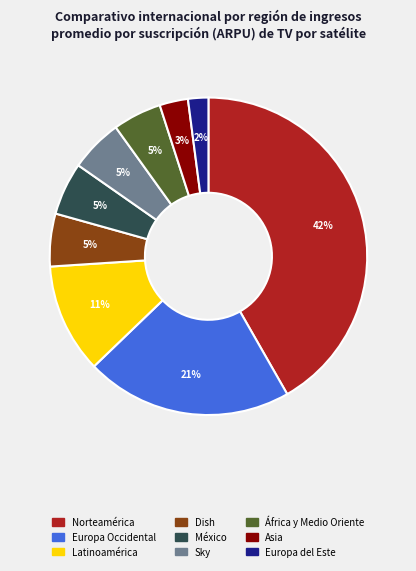

Is the sum of México and África y Medio Oriente greater than half?

No